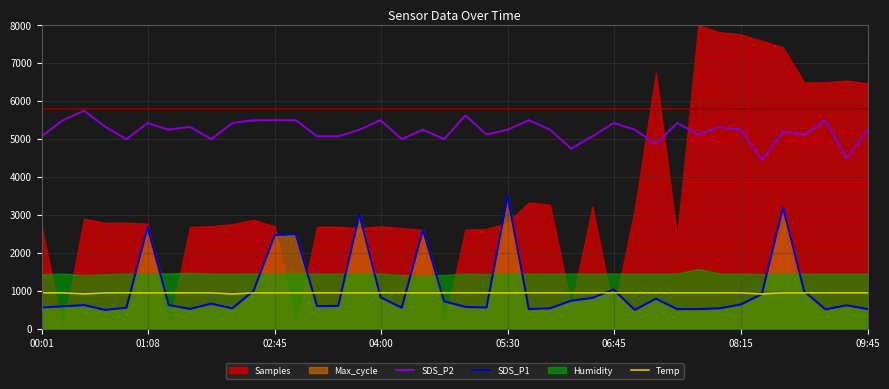

The value of SDS_P2 at 08:15 is 5250.0. True or false?

True